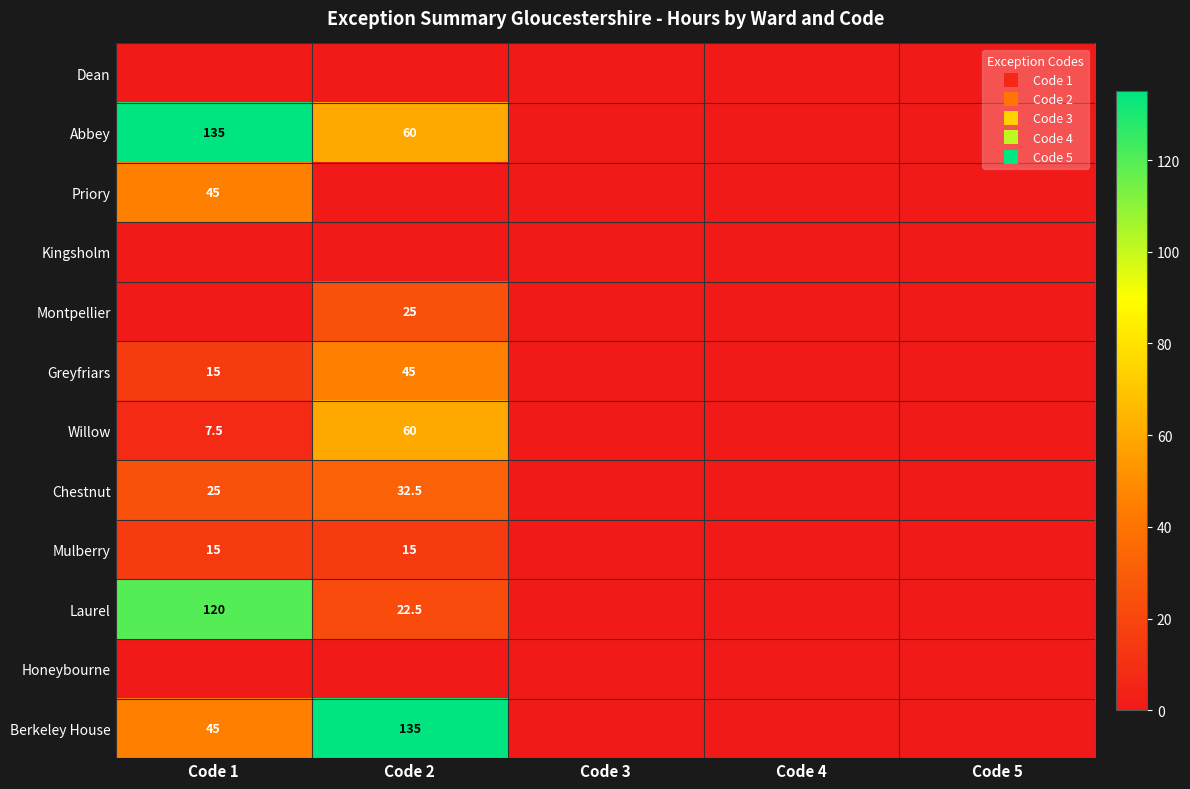

The value of Berkeley House at Code 5 is 0.0. True or false?

True